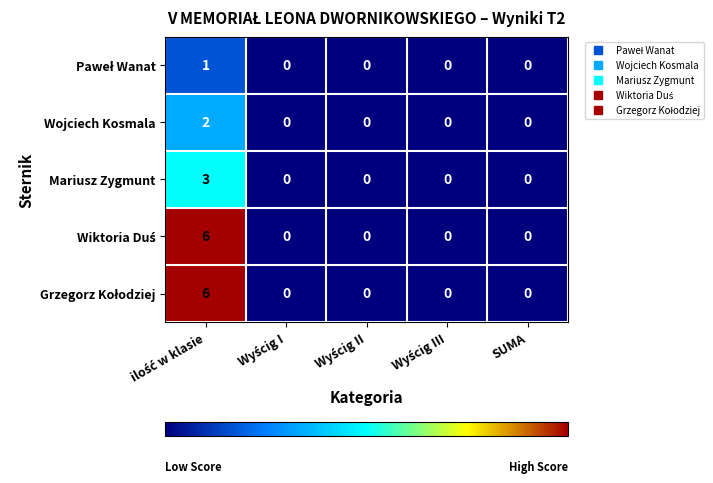

How many Mariusz Zygmunt values are between 0 and 1?

4